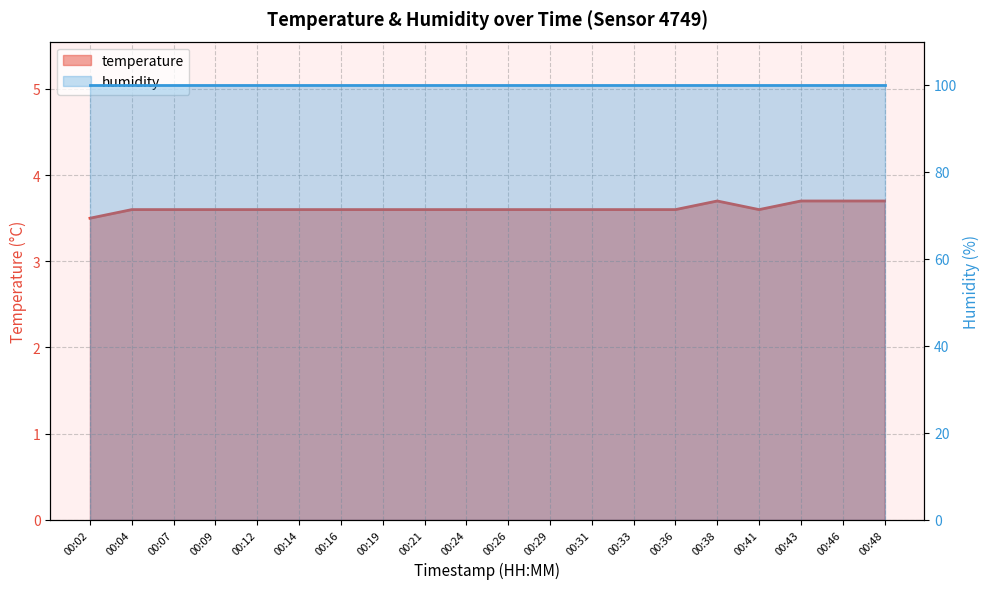

What is the average value?

3.6